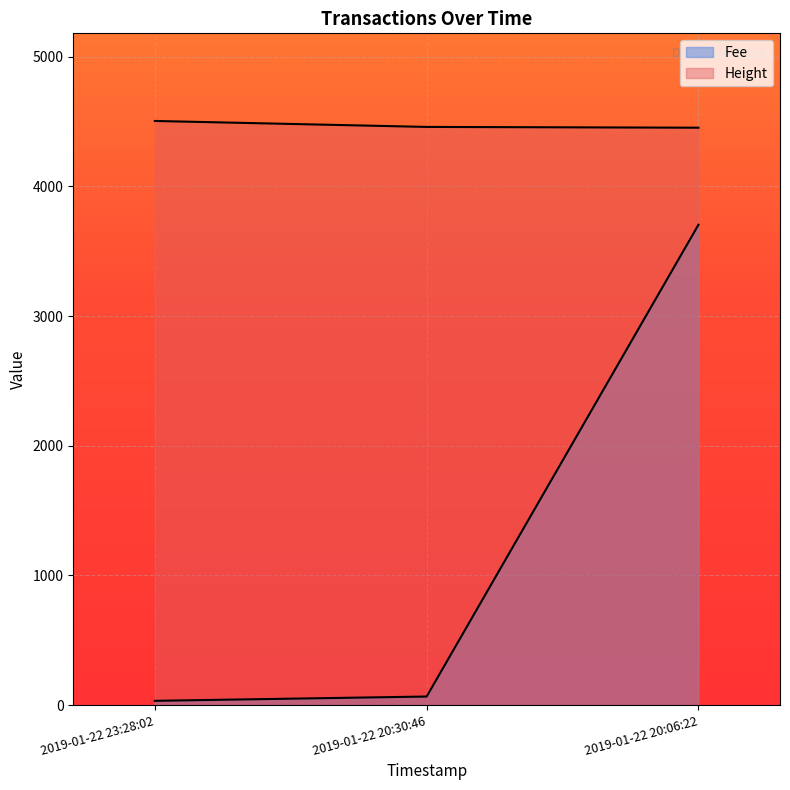

Reading left to right, what are all the values shown in this chart?

Fee: 33.1	66.2	3704.4
Height: 4505.0	4459.0	4453.0